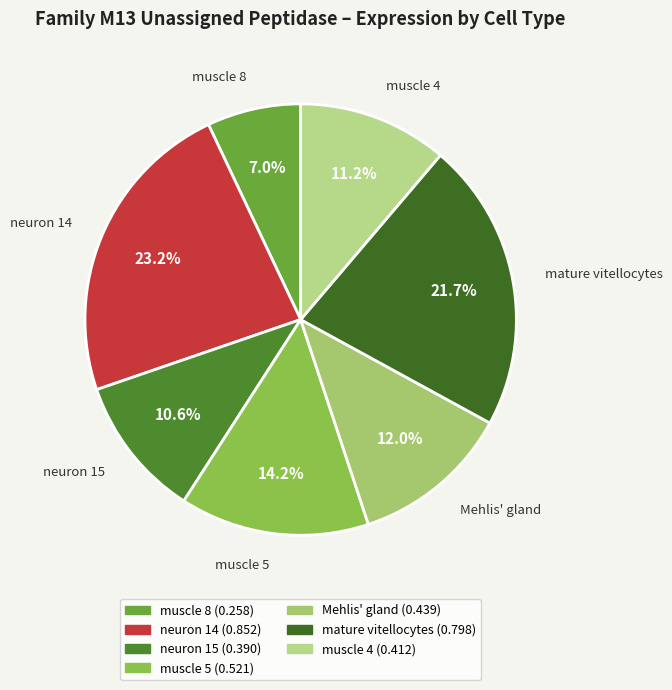

To the nearest percent, what is the average slice percentage?

14%